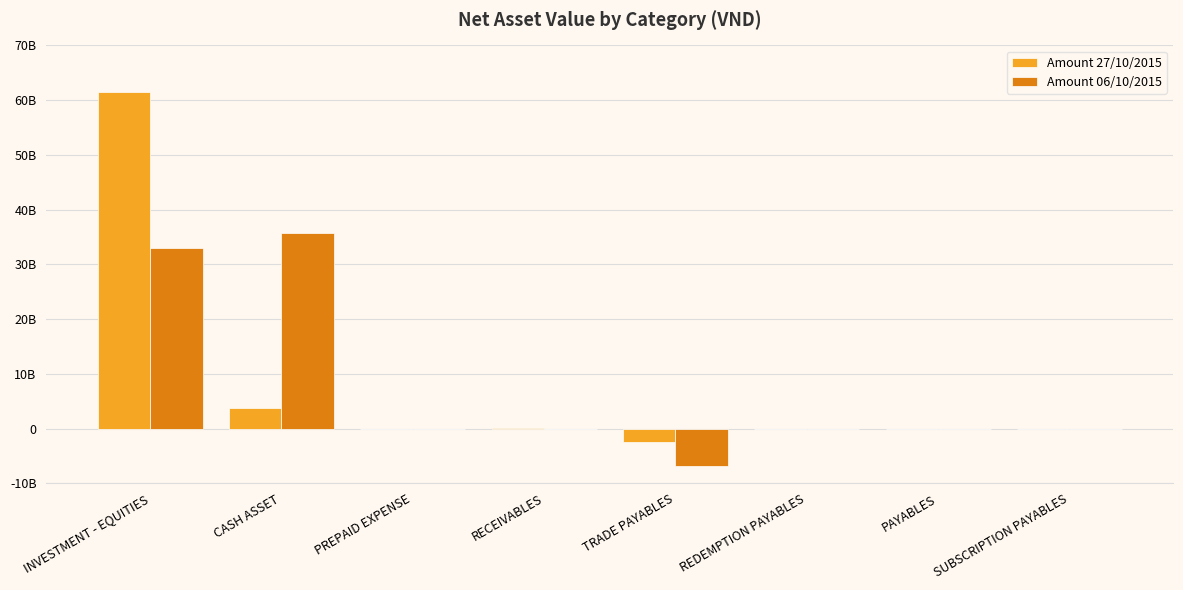

What is the label of the 6th bar from the left?

REDEMPTION PAYABLES